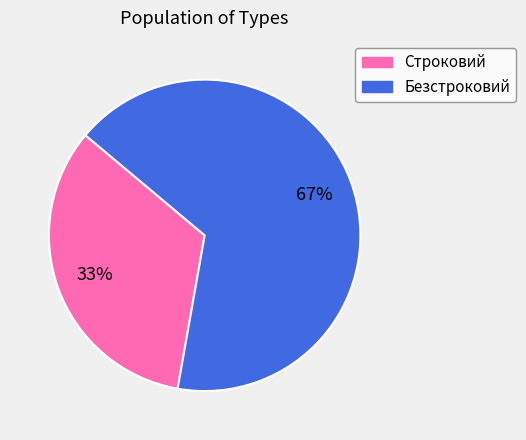

What percentage is the Строковий slice, to the nearest percent?

33%